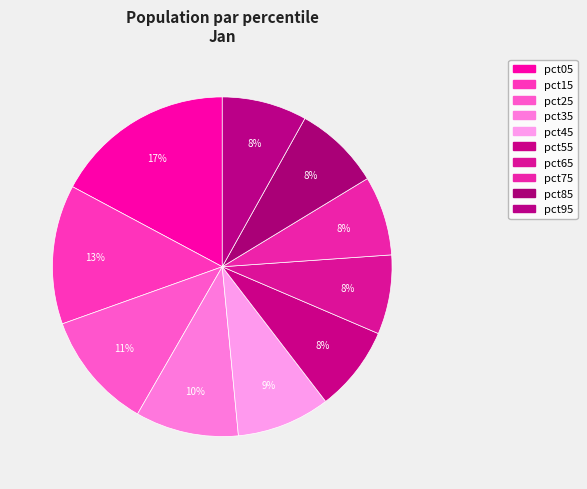

What percentage is the pct65 slice, to the nearest percent?

8%